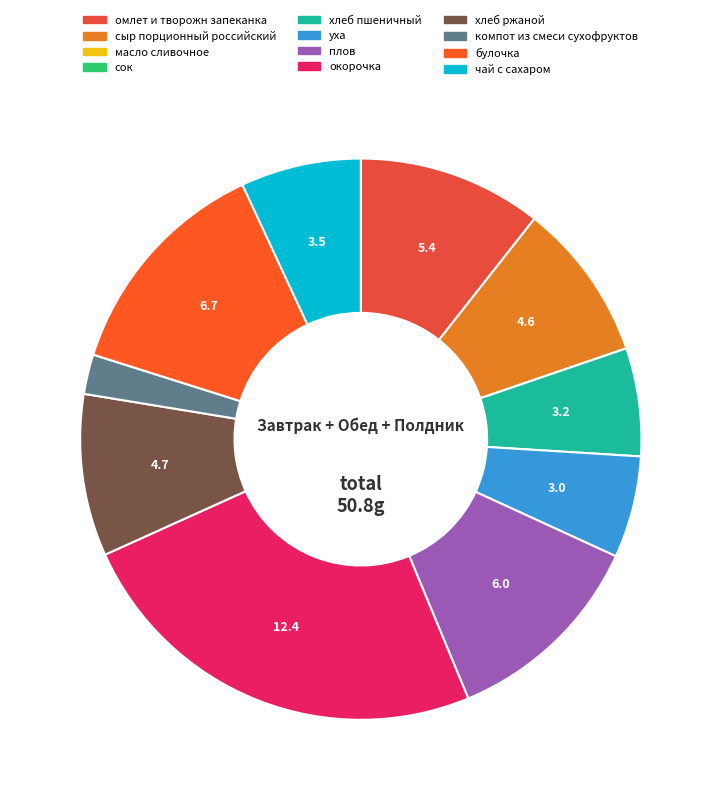

Rank the categories by value from lowest to highest.

масло сливочное, сок, компот из смеси сухофруктов, уха, хлеб пшеничный, чай с сахаром, сыр порционный российский, хлеб ржаной, омлет и творожн запеканка, плов, булочка, окорочка